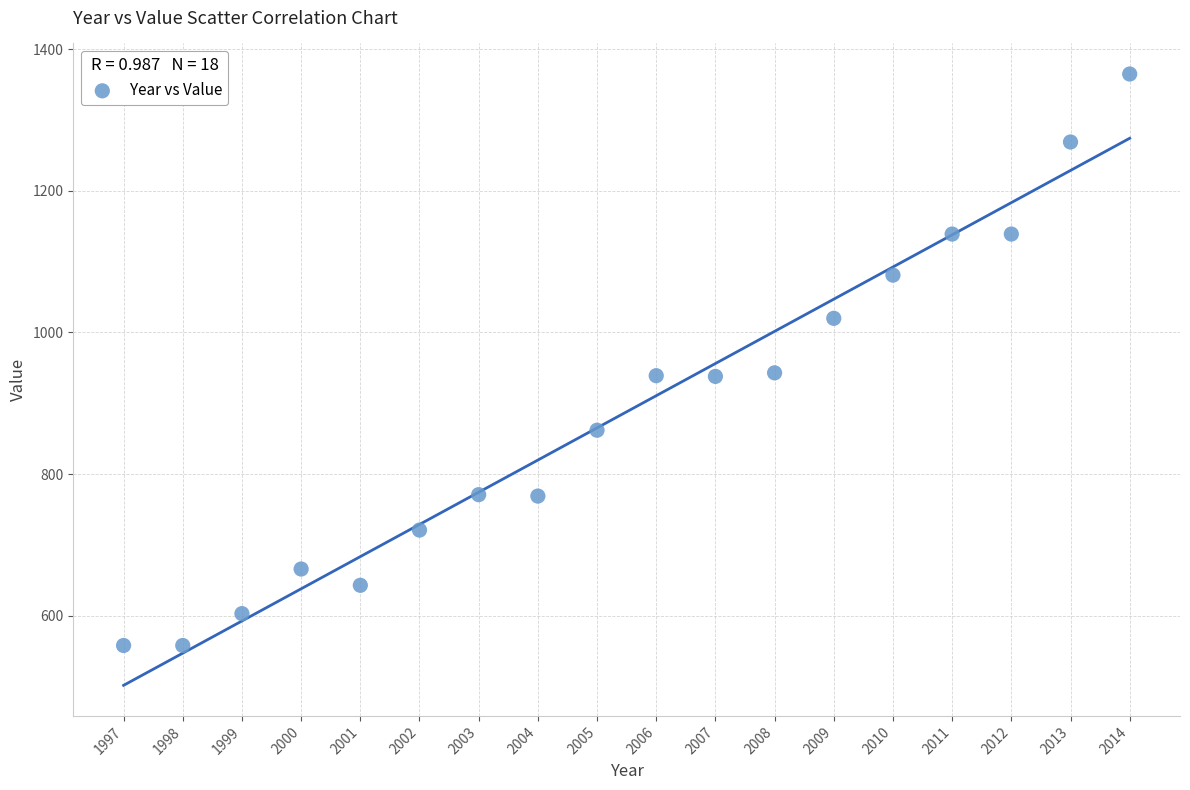

What is the range of X values (max minus min)?

17